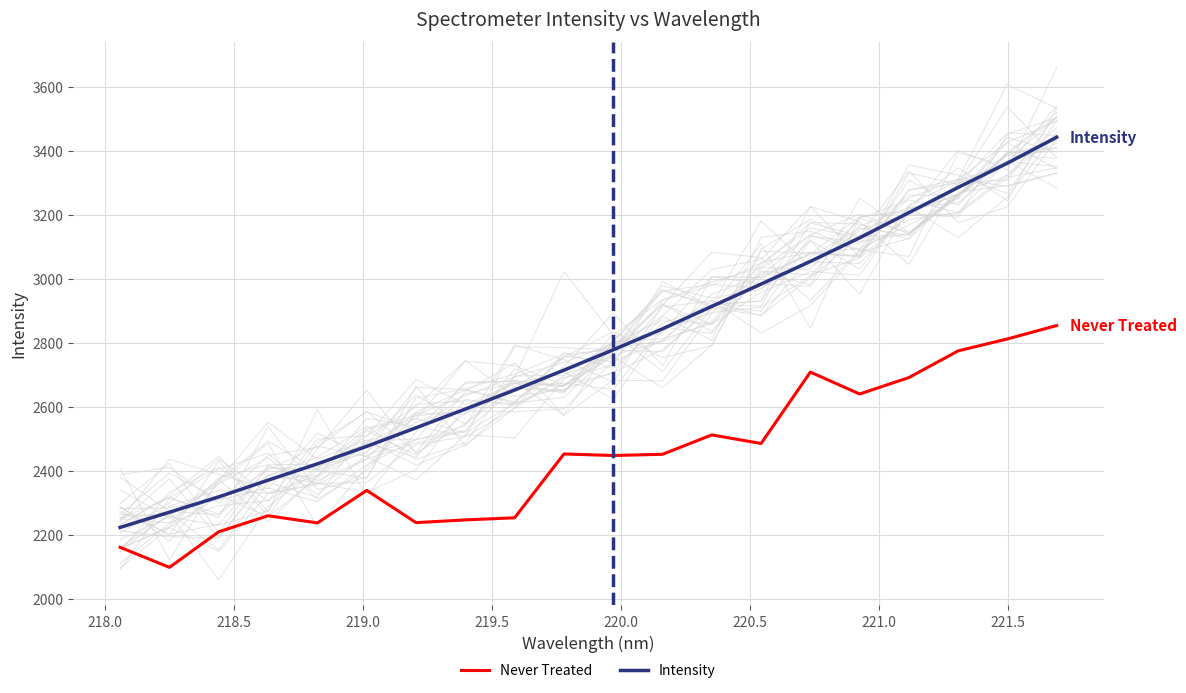

Which series has the largest range (max minus min)?

Intensity